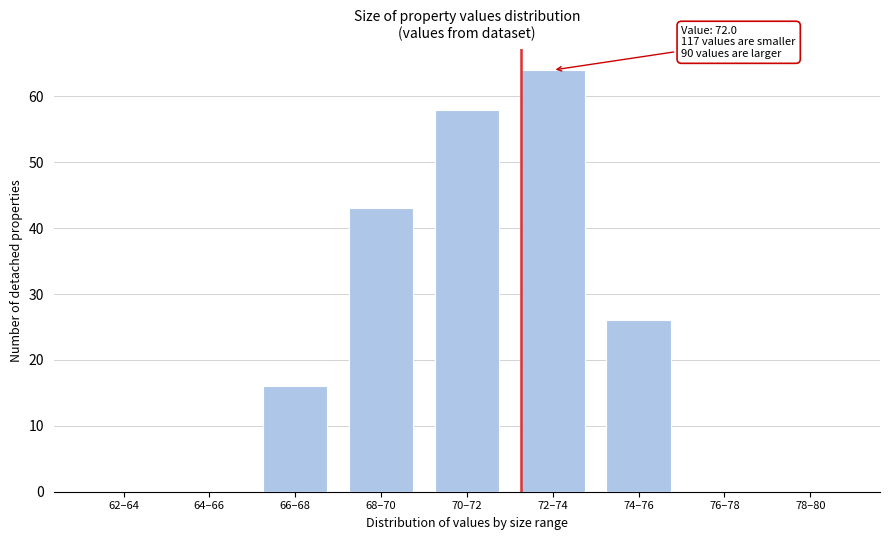

Reading left to right, list all the values displayed in this chart.

62–64=0	64–66=0	66–68=16	68–70=43	70–72=58	72–74=64	74–76=26	76–78=0	78–80=0